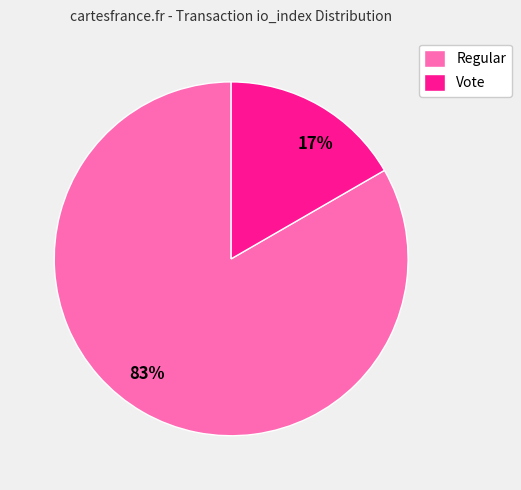

Which slice is the smallest?

Vote